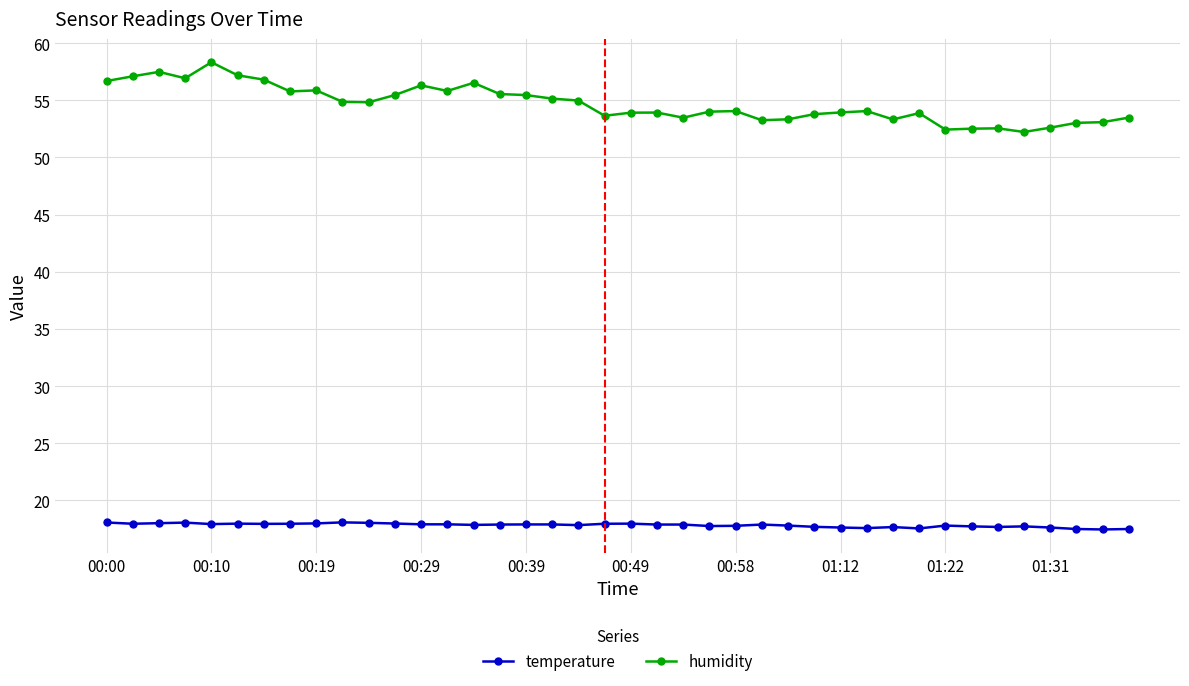

What is the minimum value shown in the chart?

17.5